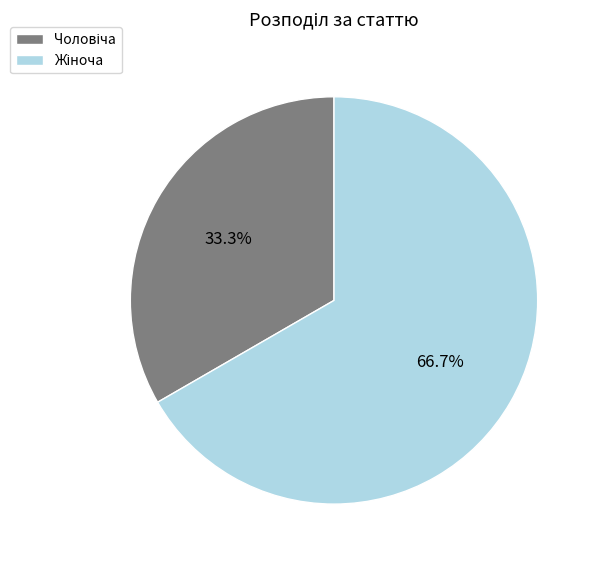

Is there a majority slice in this chart?

Yes